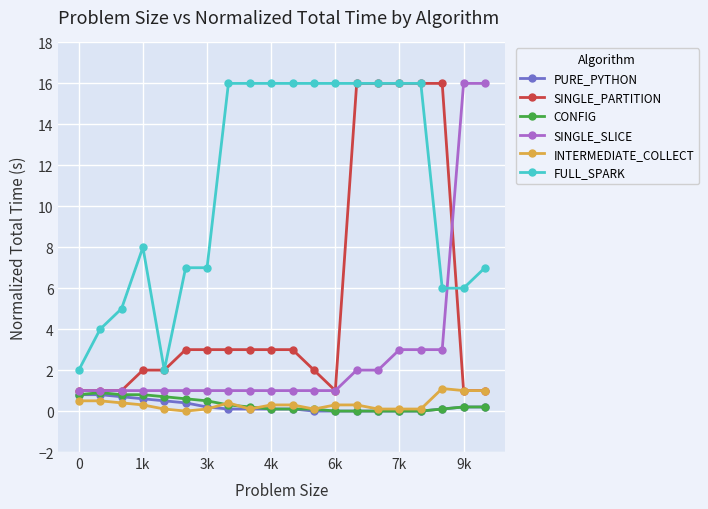

What is the highest value of the PURE_PYTHON series?

0.8